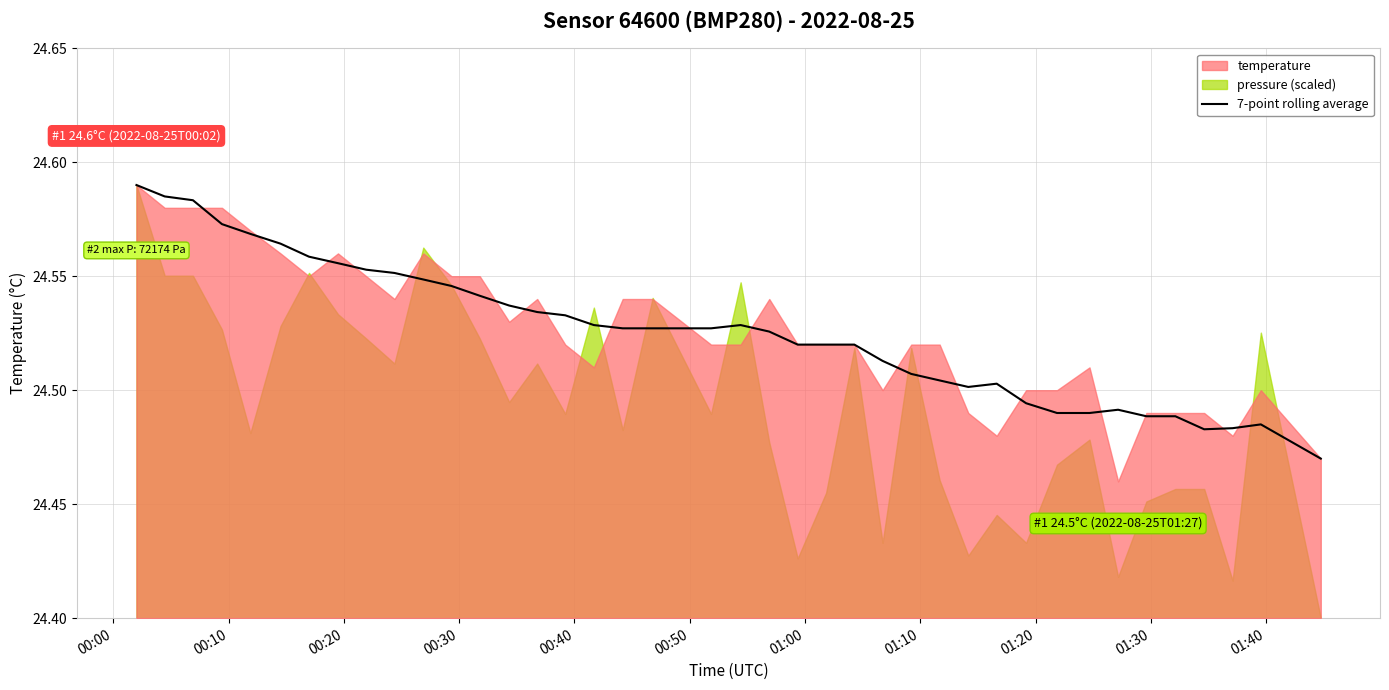

Reading left to right, transcribe all the data shown in this chart.

24.6	24.6	24.6	24.6	24.6	24.6	24.6	24.6	24.6	24.6	24.5	24.5	24.5	24.5	24.5	24.5	24.5	24.5	24.5	24.5	24.5	24.5	24.5	24.5	24.5	24.5	24.5	24.5	24.5	24.5	24.5	24.5	24.5	24.5	24.5	24.5	24.5	24.5	24.5	24.5